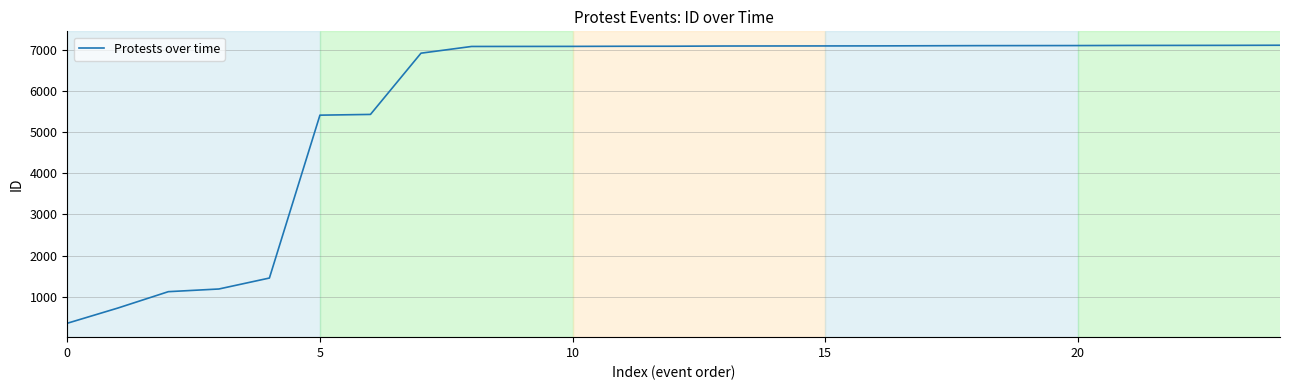

What is the difference between the maximum and minimum values?

6751